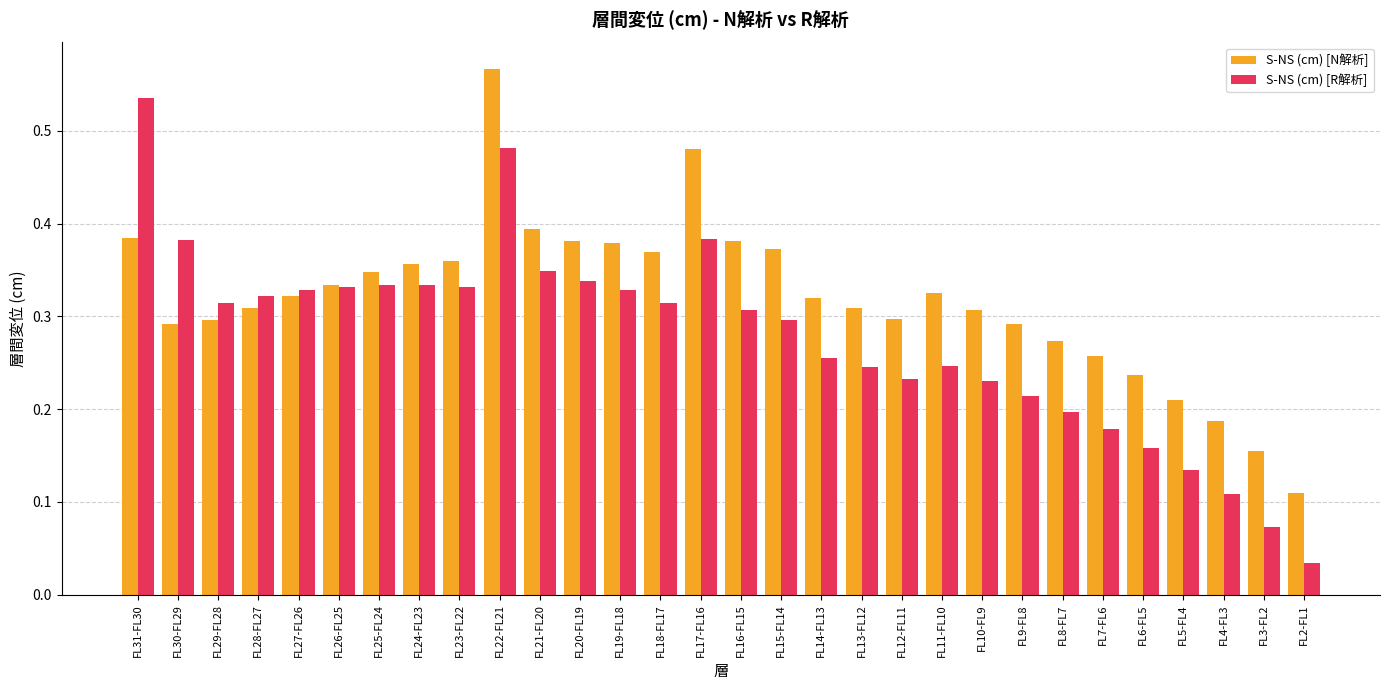

Between FL18-FL17 and FL4-FL3, which series saw the biggest shift?

S-NS (cm) [R解析]